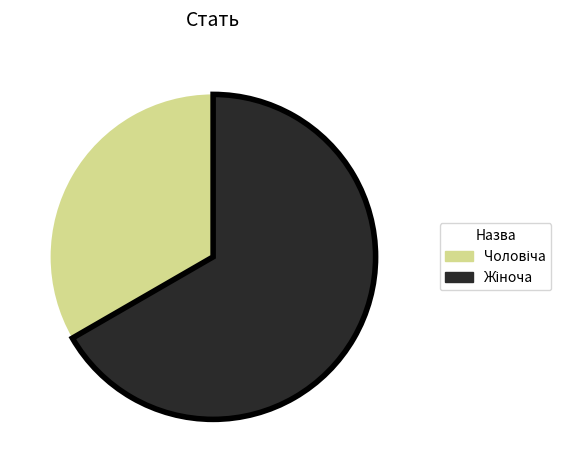

Does any single category account for the majority?

Yes